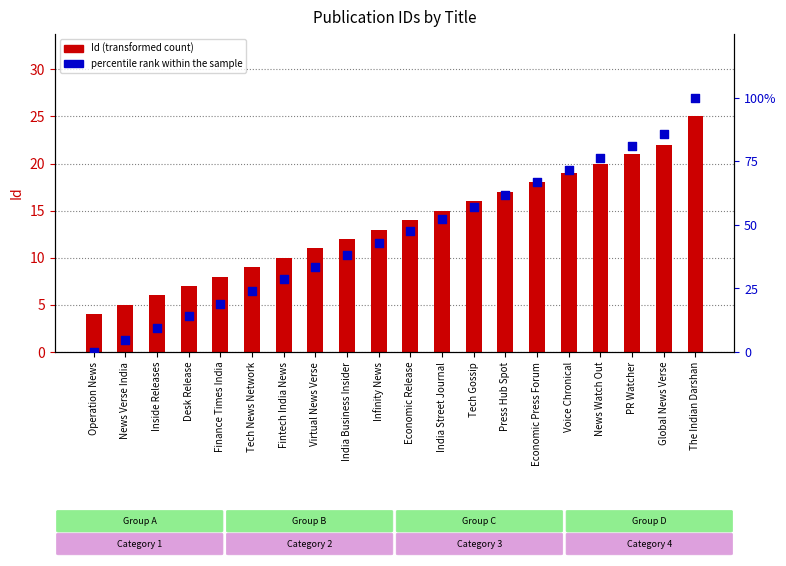

Which series reaches the minimum Y coordinate?

percentile rank within the sample